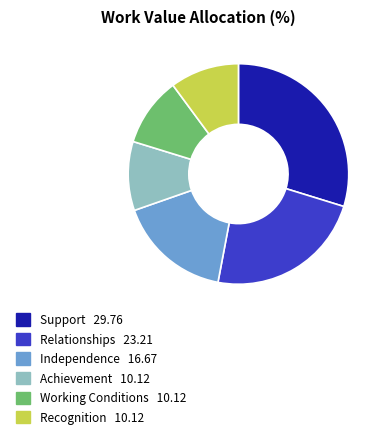

How many segments does this pie chart have?

6